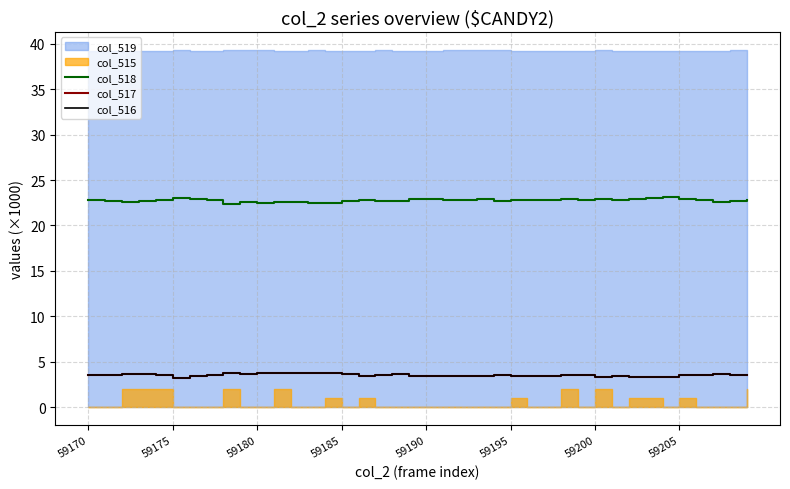

What is the sum of the col_518 values at 37 and 8?

45.0